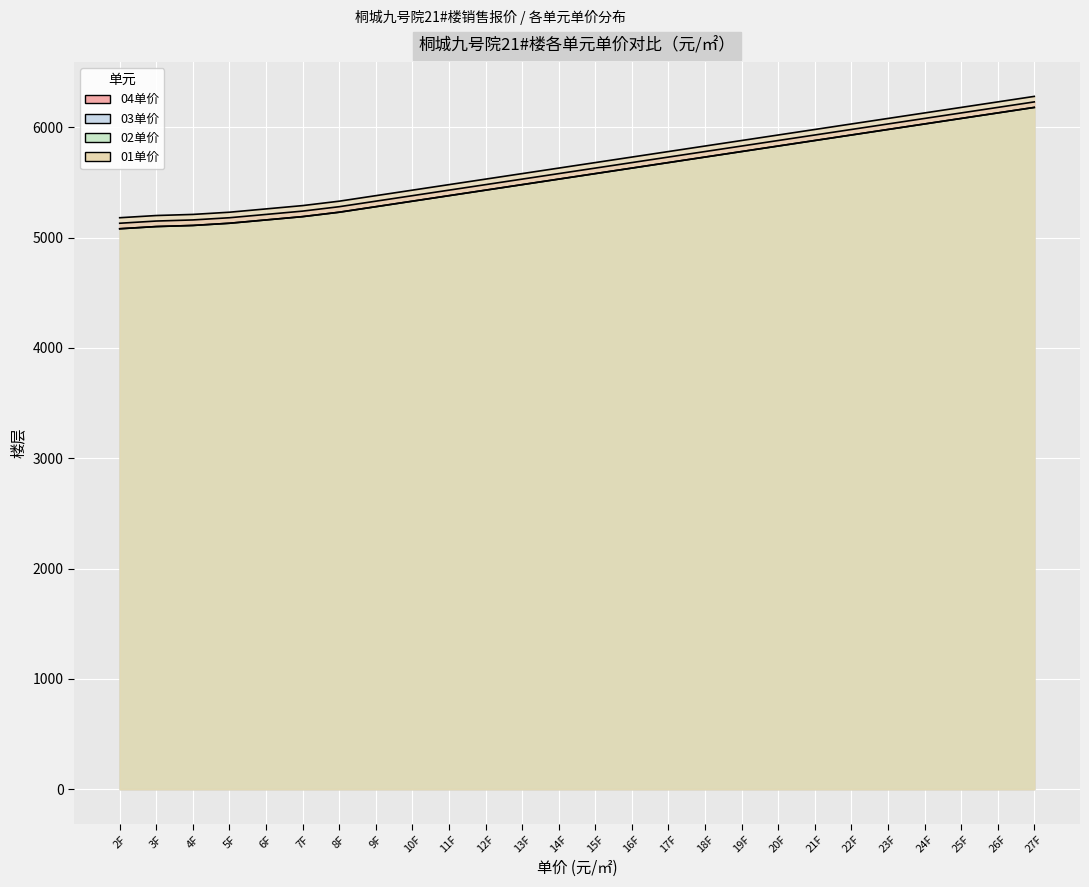

True or false: 01单价 and 02单价 intersect in this chart.

False